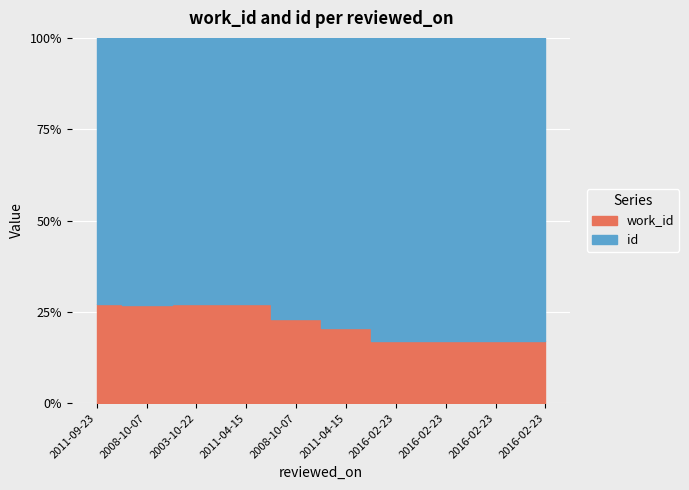

Reading left to right, list all the values displayed in this chart.

work_id: 5088	5088	5244	5244	5088	5088	5088	5088	5088	5088
id: 13715	13754	14118	14121	16960	19550	24840	24843	24844	24848